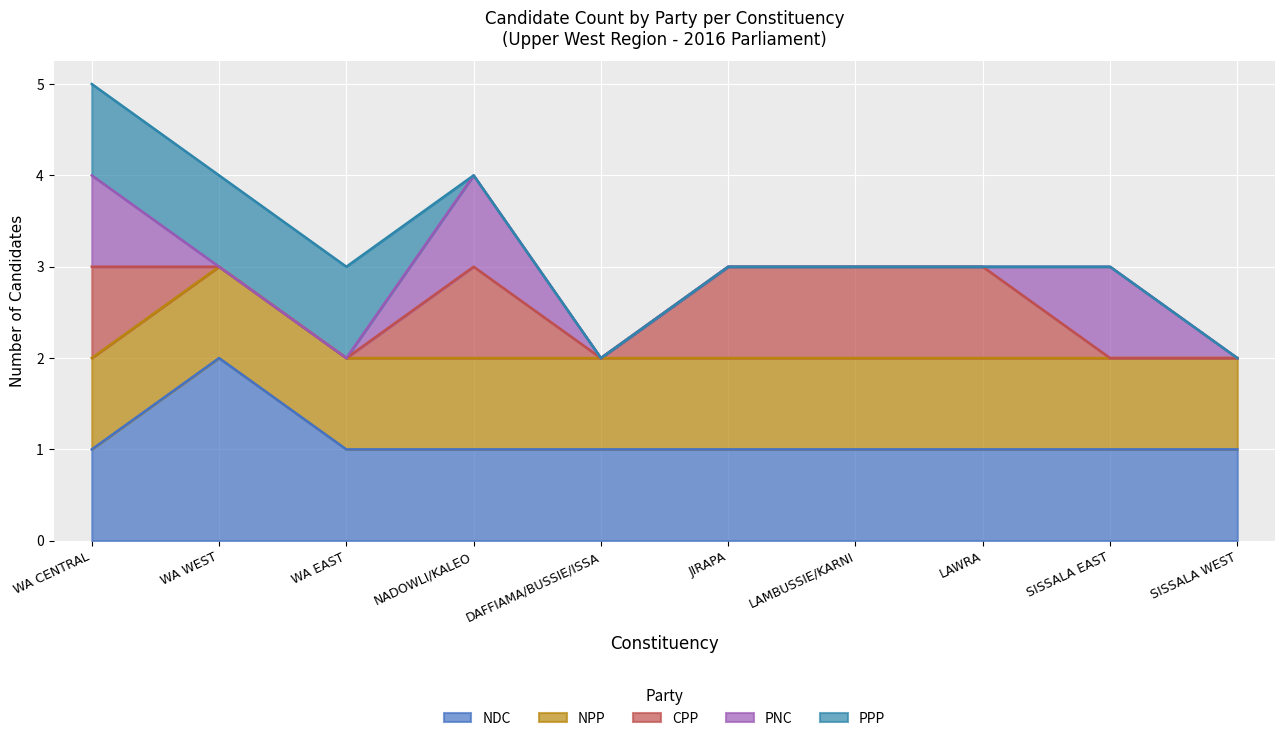

What is the difference between the PNC values at WA WEST and NADOWLI/KALEO?

1